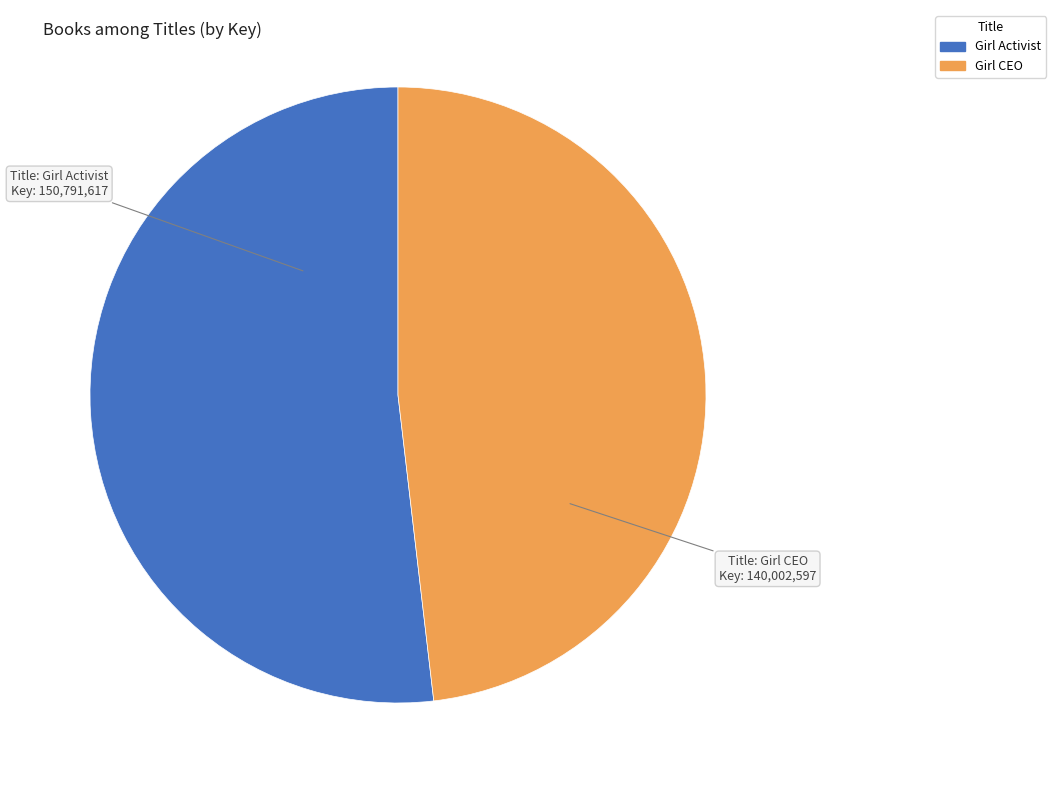

The Girl CEO slice represents 62% of the pie. True or false?

False